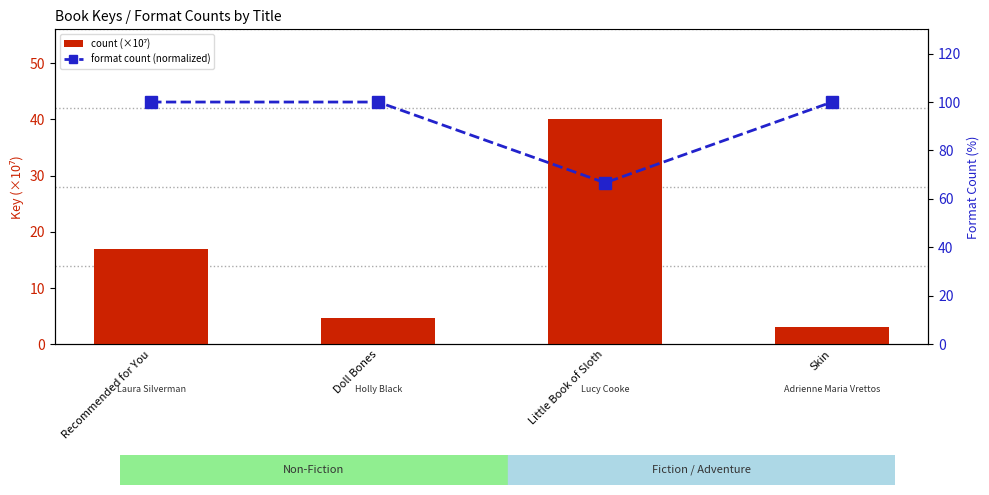

What is the maximum value for format count (normalized)?

100.0